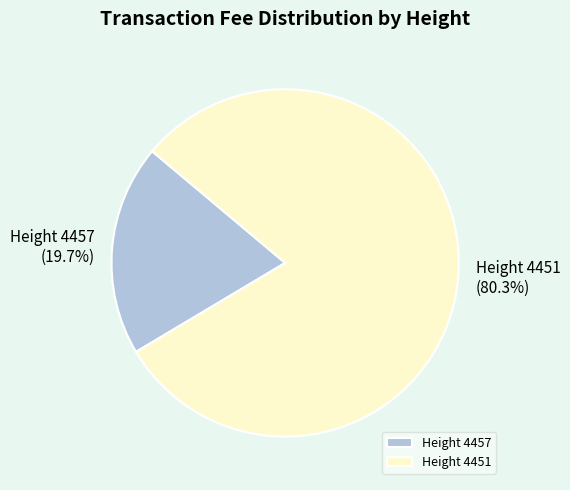

What percentage is the Height 4457 slice, to the nearest percent?

20%